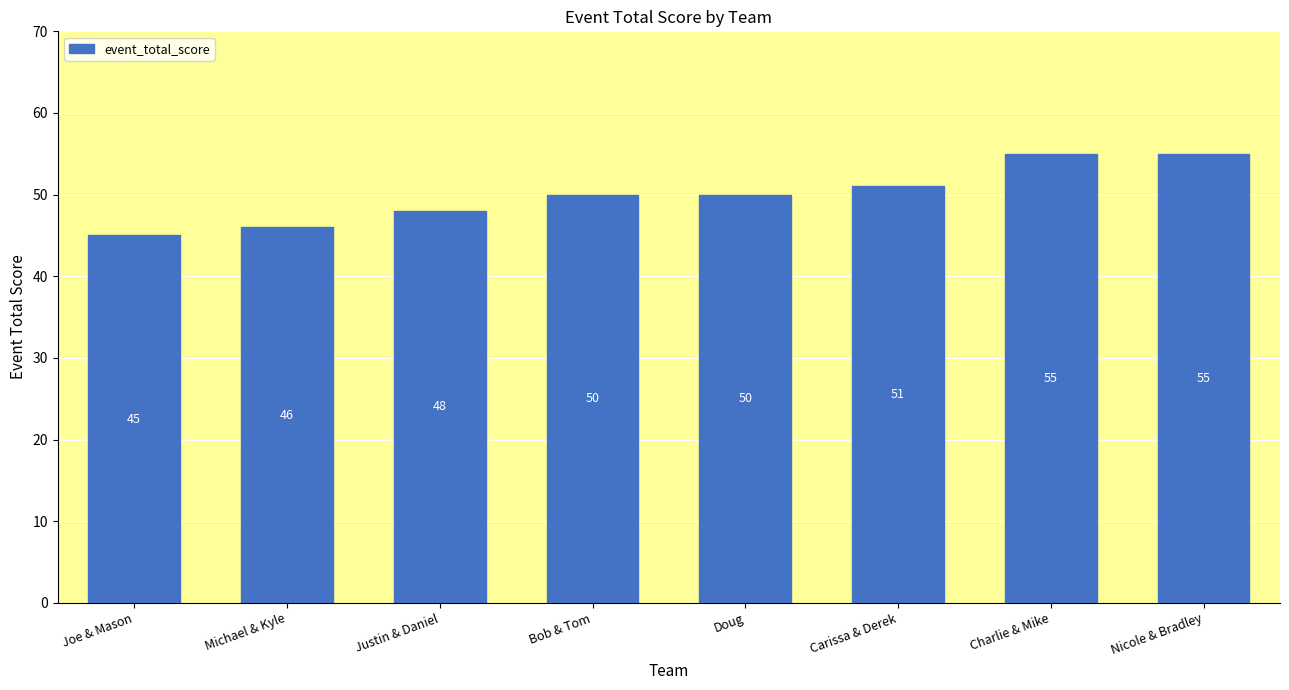

What is the difference between the values at Joe & Mason and Charlie & Mike?

10